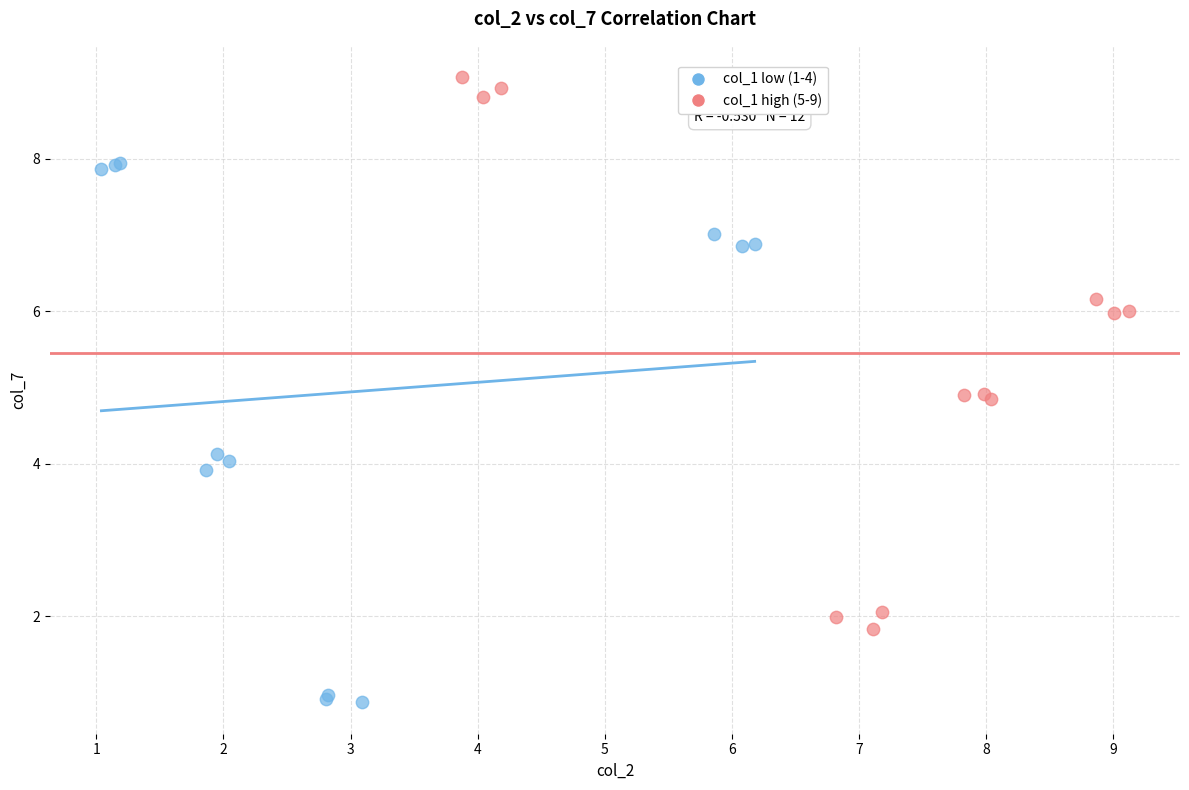

Which series contains the highest Y value?

col_1 high (5-9)